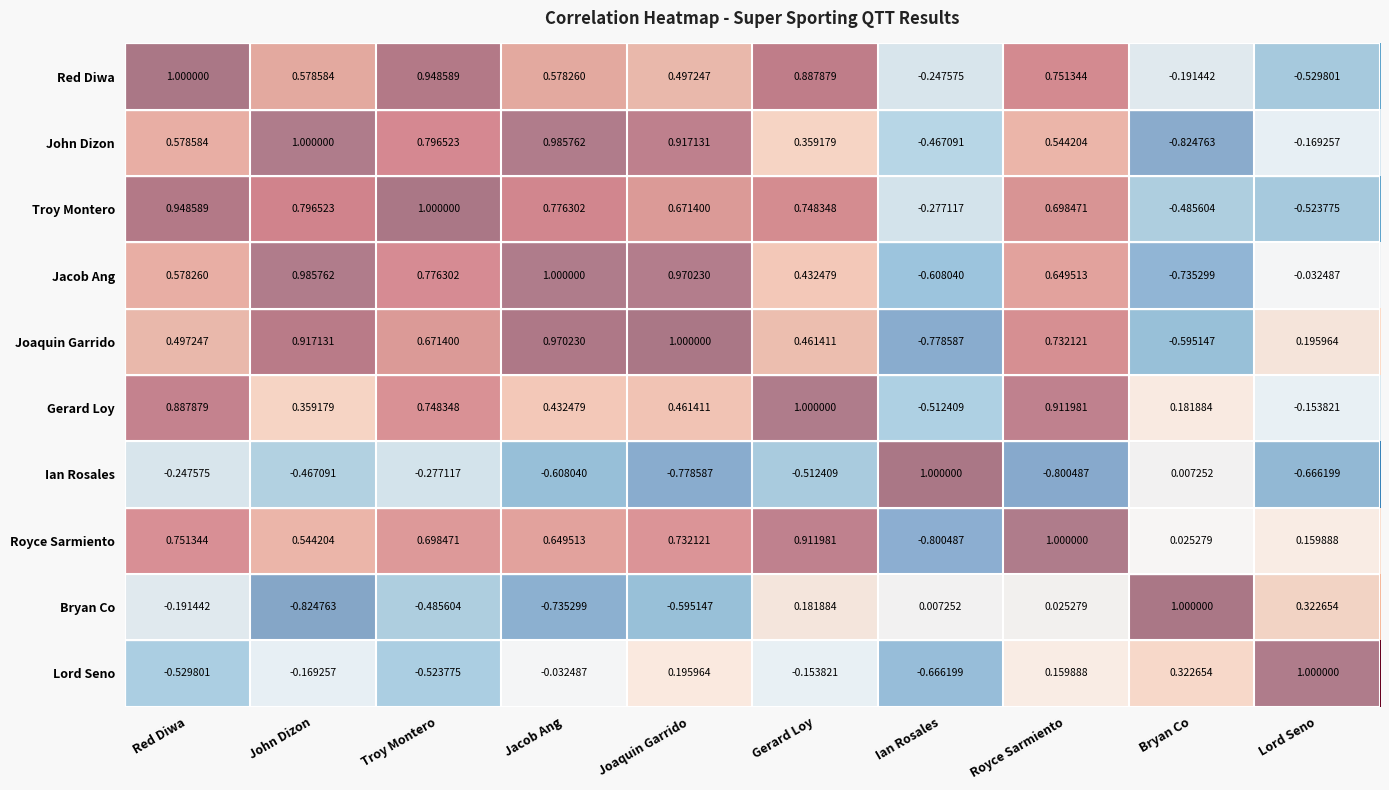

Between Gerard Loy and Royce Sarmiento, which series saw the biggest shift?

Lord Seno